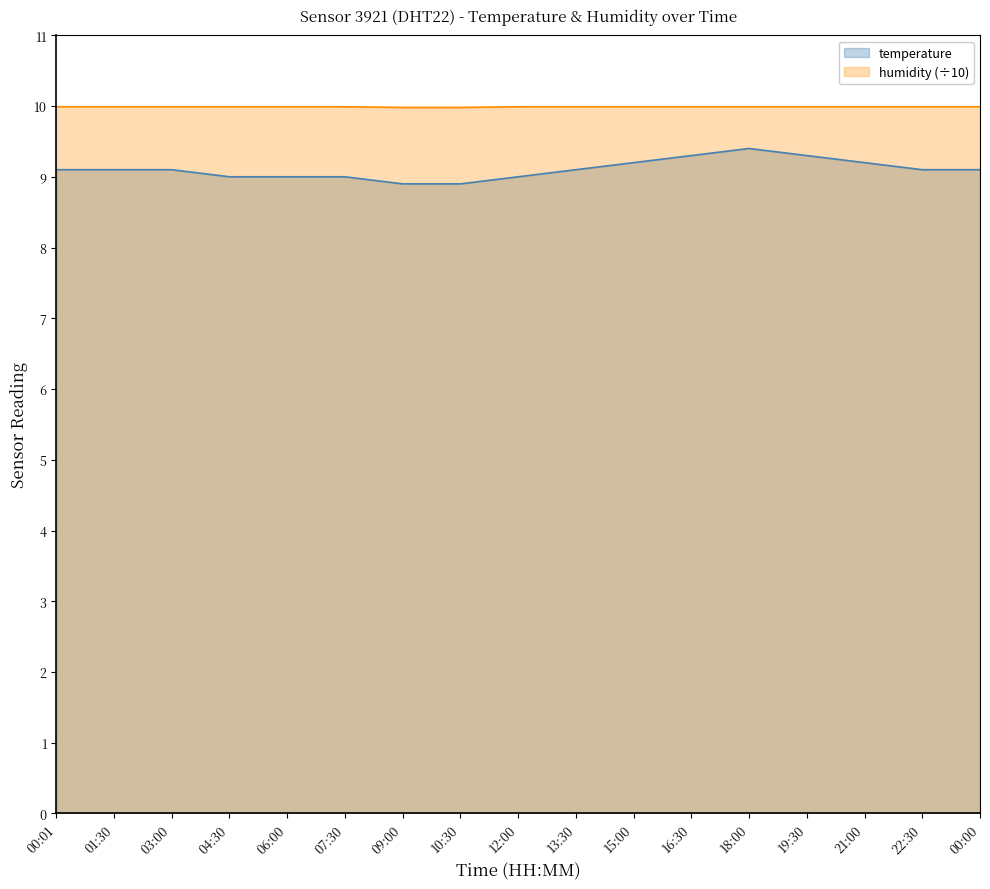

What is the label of the 13th point from the right?

06:00